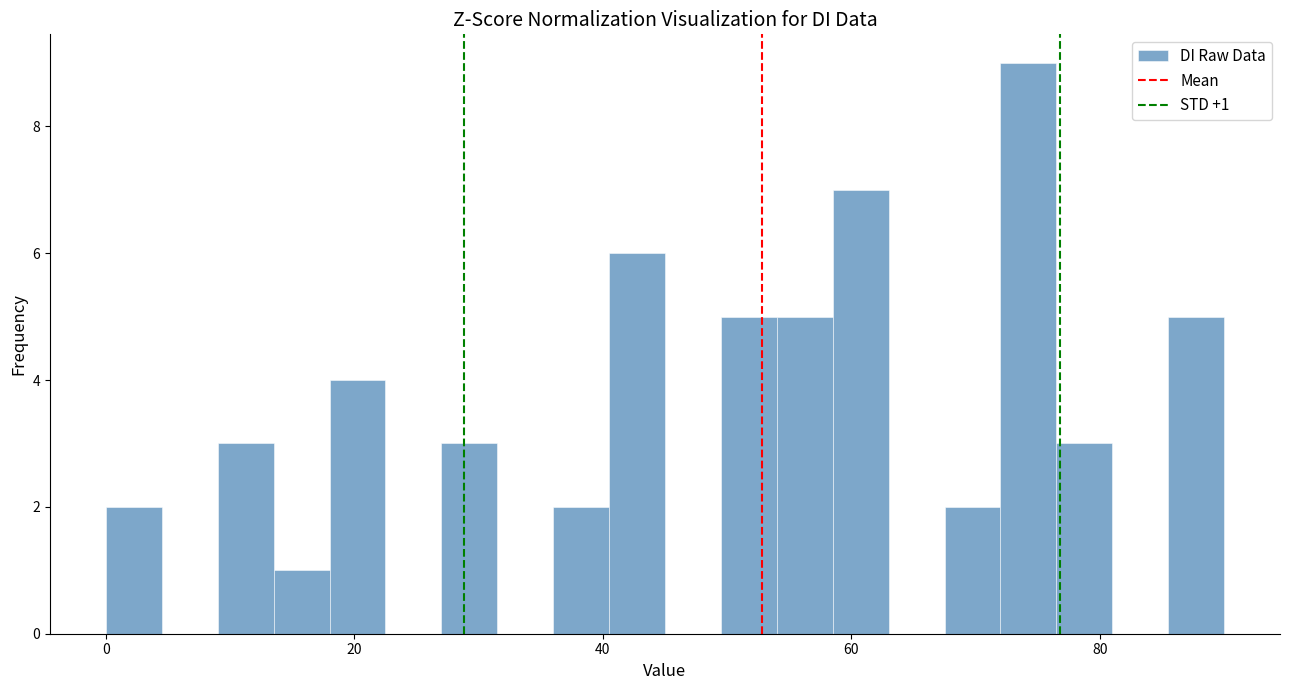

Read against the x-axis, roughly where is the centre of the tallest bar?

74